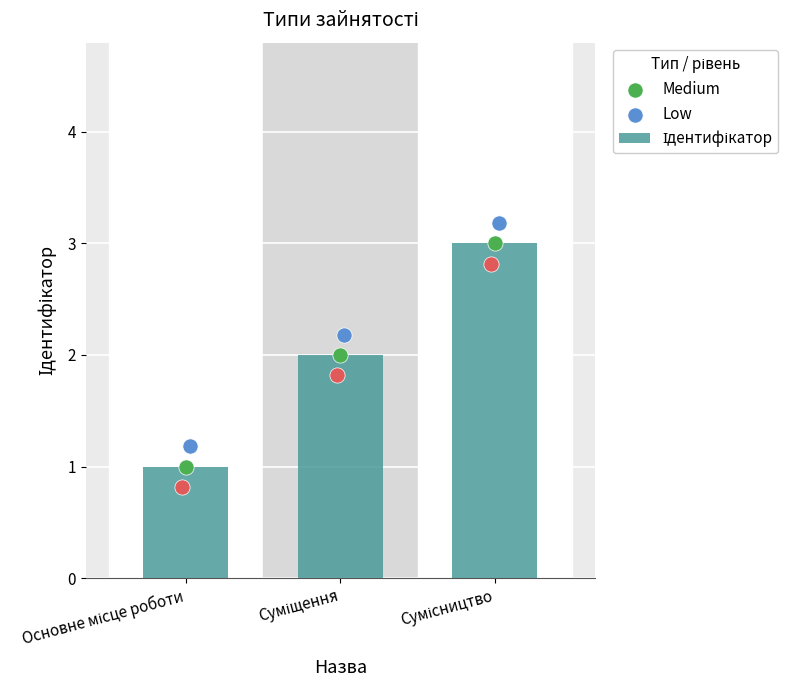

Is the value of Medium at Суміщення greater than the value of Ідентифікатор at Сумісництво?

No